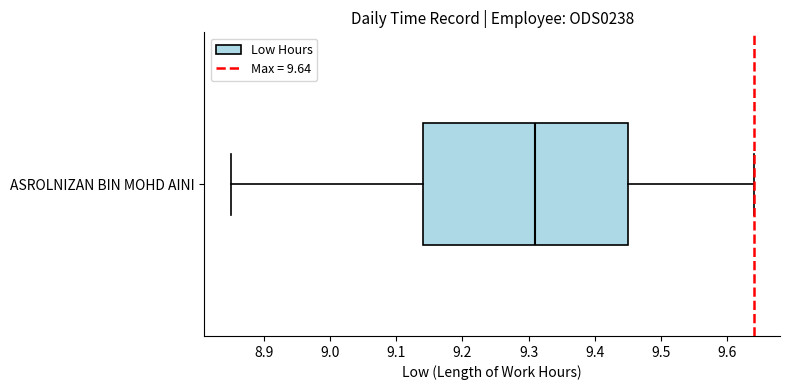

Where is the right edge of the box for ASROLNIZAN BIN MOHD AINI on the x-axis? The values are not printed on the chart, so give them approximately, as read against the axis.

9.45